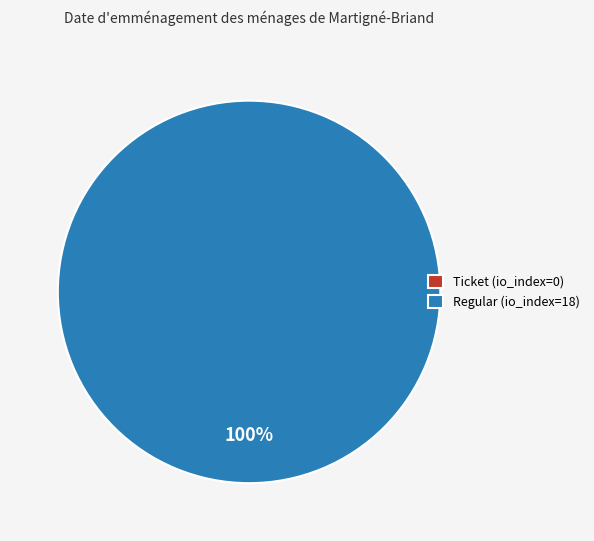

The Regular (io_index=18) slice represents 95% of the pie. True or false?

False